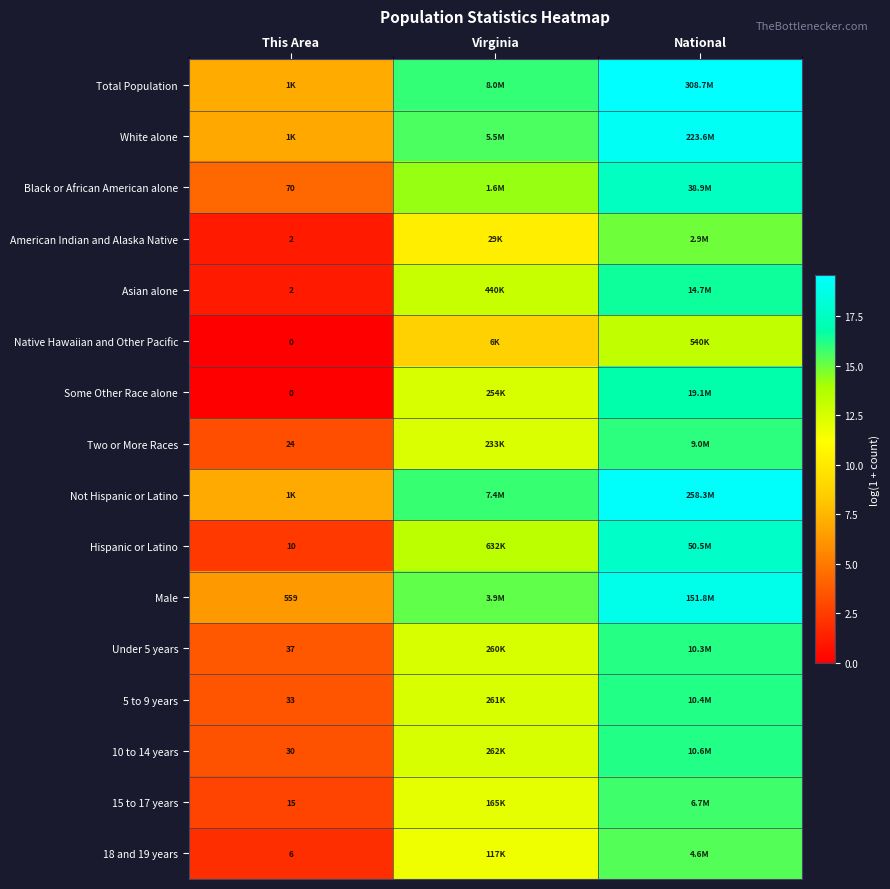

What is the sum of all Under 5 years values?

32.3